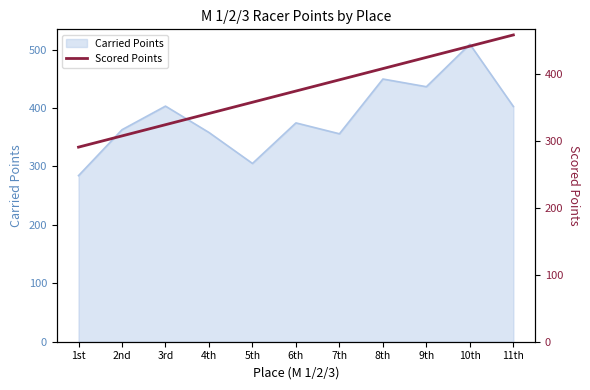

At which label does Carried Points reach its minimum?

1st